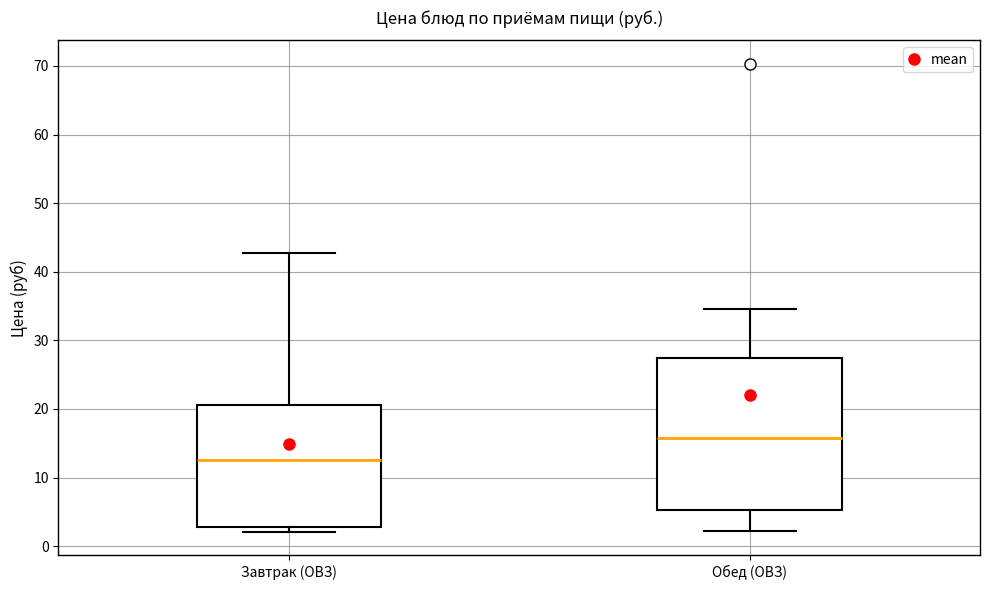

Which box's median line is the highest?

Обед (ОВЗ)